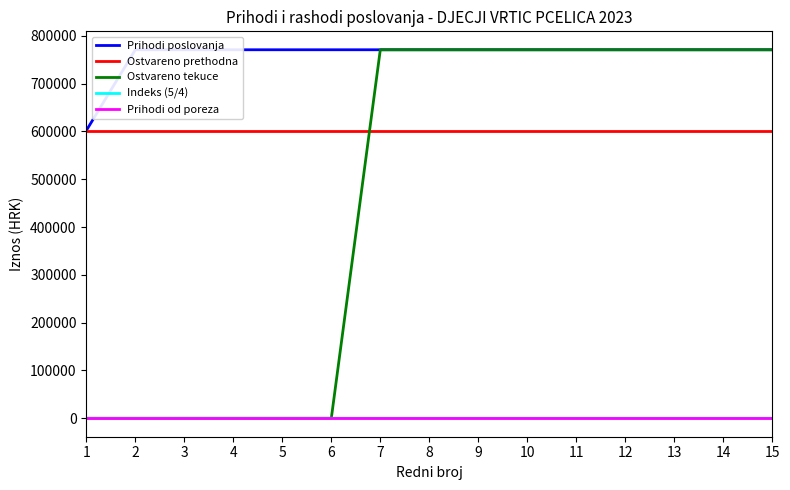

Reading right to left, list all the values displayed in this chart.

Prihodi poslovanja: 15=770967.9	14=770967.9	13=770967.9	12=770967.9	11=770967.9	10=770967.9	9=770967.9	8=770967.9	7=770967.9	6=770967.9	5=770967.9	4=770967.9	3=770967.9	2=770967.9	1=602060.2
Ostvareno prethodna: 15=602060.2	14=602060.2	13=602060.2	12=602060.2	11=602060.2	10=602060.2	9=602060.2	8=602060.2	7=602060.2	6=602060.2	5=602060.2	4=602060.2	3=602060.2	2=602060.2	1=602060.2
Ostvareno tekuce: 15=770967.9	14=770967.9	13=770967.9	12=770967.9	11=770967.9	10=770967.9	9=770967.9	8=770967.9	7=770967.9	6=0.0	5=0.0	4=0.0	3=0.0	2=0.0	1=0.0
Indeks (5/4): 15=128.1	14=128.1	13=128.1	12=128.1	11=128.1	10=128.1	9=128.1	8=128.1	7=128.1	6=128.1	5=128.1	4=128.1	3=128.1	2=0.0	1=0.0
Prihodi od poreza: 15=0.0	14=0.0	13=0.0	12=0.0	11=0.0	10=0.0	9=0.0	8=0.0	7=0.0	6=0.0	5=0.0	4=0.0	3=0.0	2=0.0	1=0.0